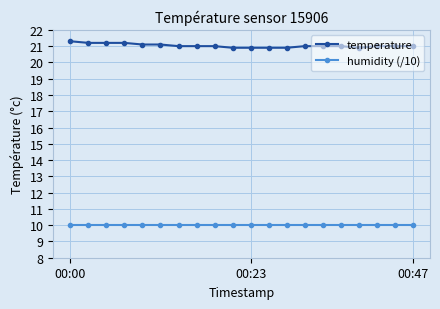

List the series in order of their peak value, highest first.

temperature, humidity (/10)